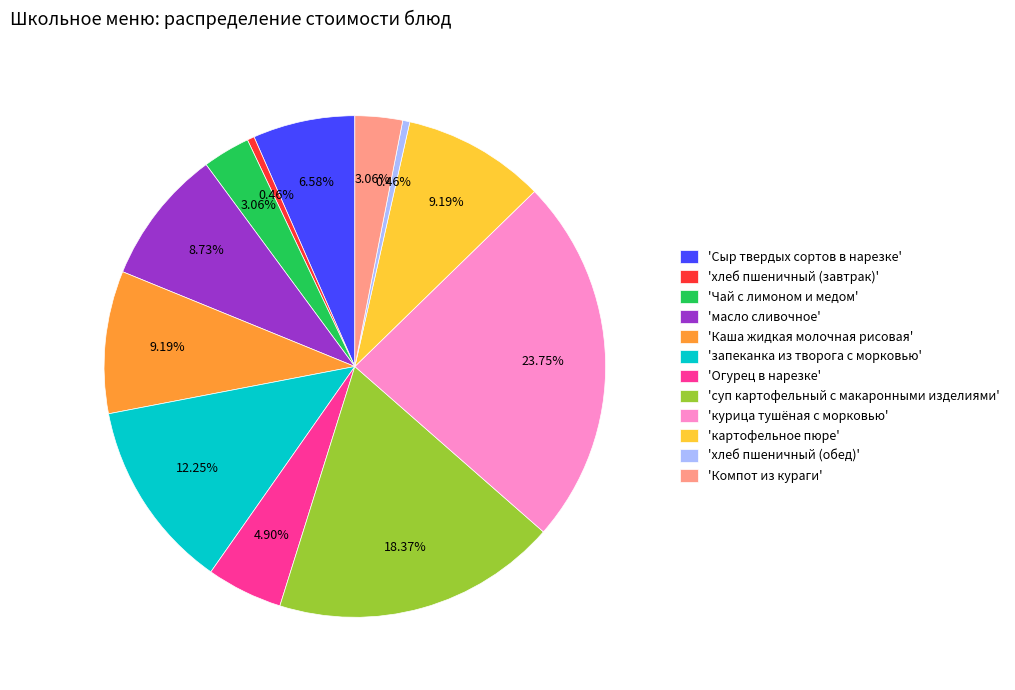

Which has a higher value, 'суп картофельный с макаронными изделиями' or 'Сыр твердых сортов в нарезке'?

'суп картофельный с макаронными изделиями'